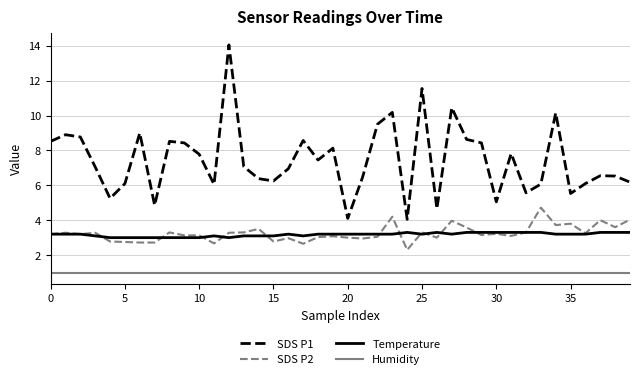

Which series has the largest range (max minus min)?

SDS P1